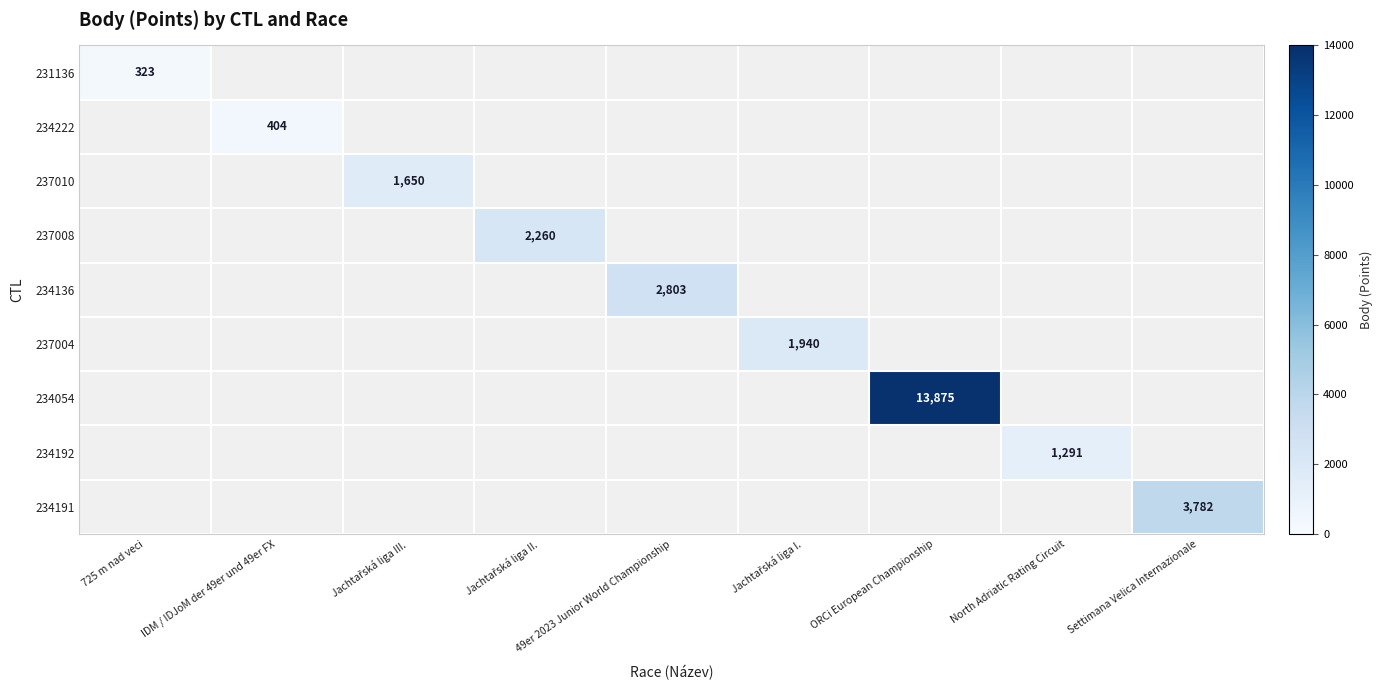

The value of 234054 at ORCi European Championship is 5538. True or false?

False